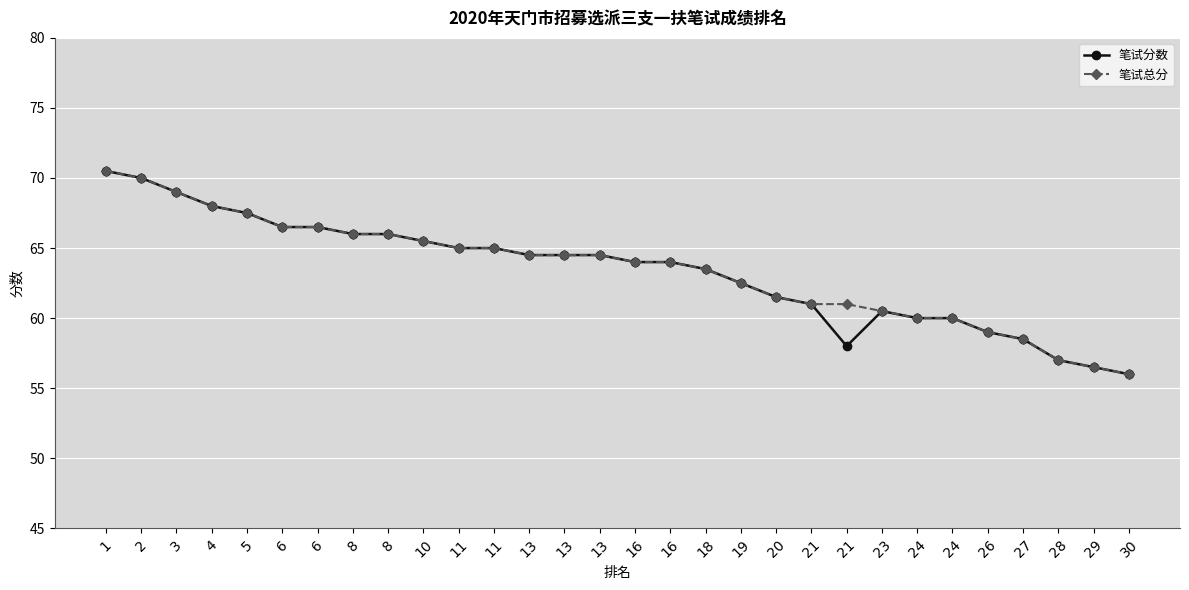

True or false: 笔试分数 and 笔试总分 cross at least once.

False